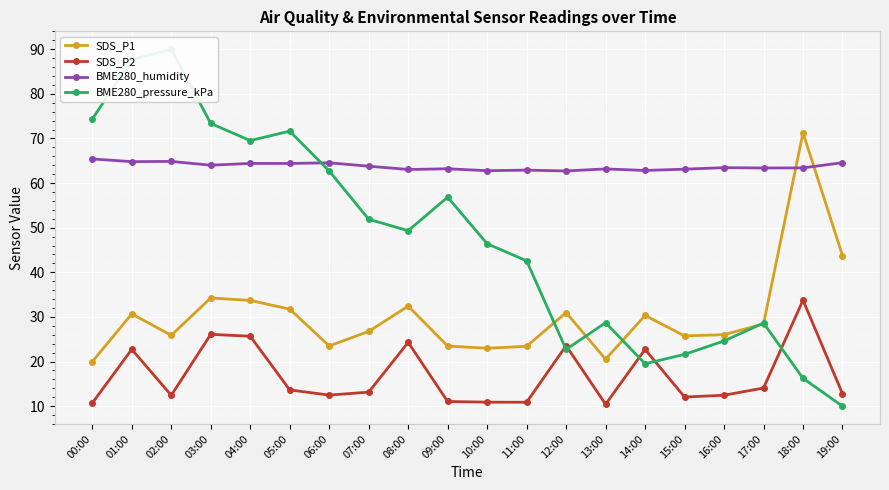

True or false: SDS_P1 and SDS_P2 cross at least once.

False